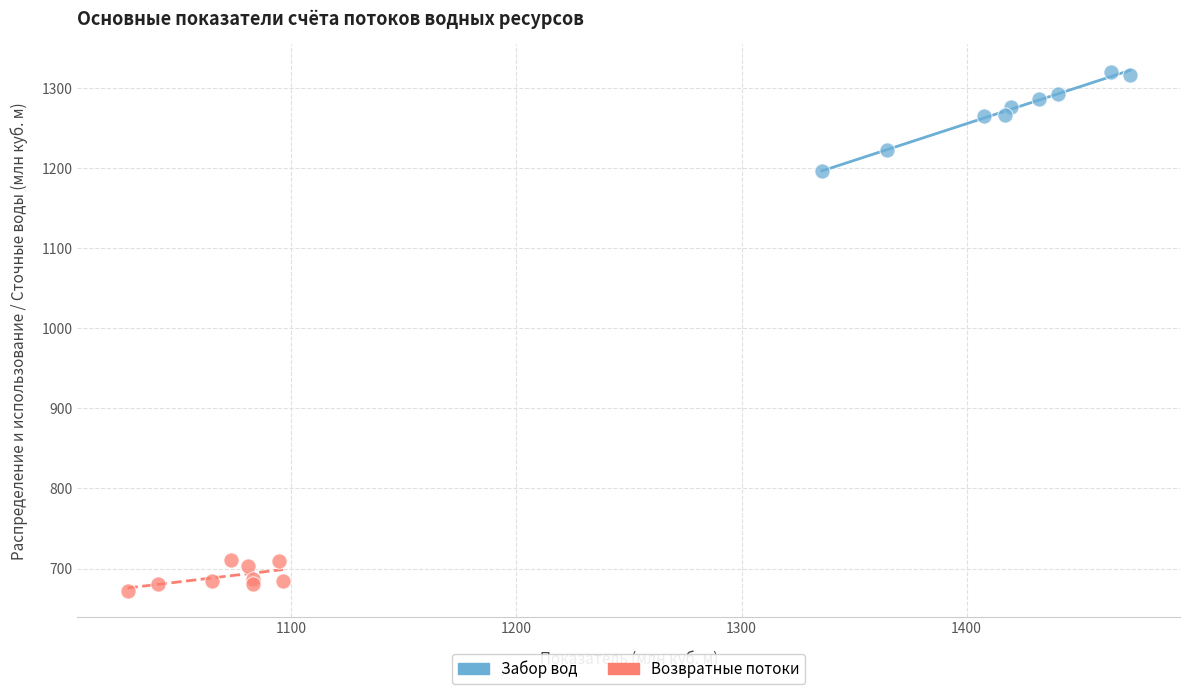

Which series has the widest spread of Y values?

Забор вод